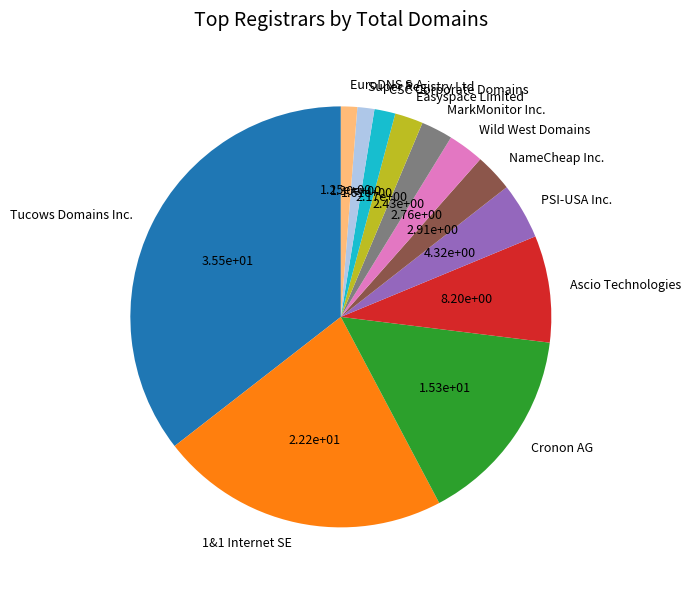

Do EuroDNS S.A. and CSC Corporate Domains together represent more than half of the pie?

No